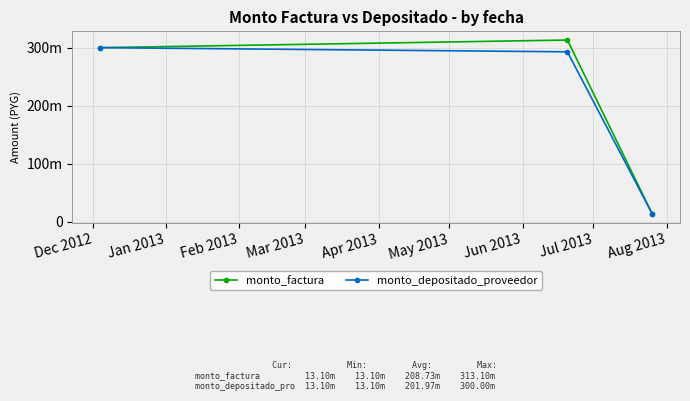

Is this an area chart (filled region under the line)?

No